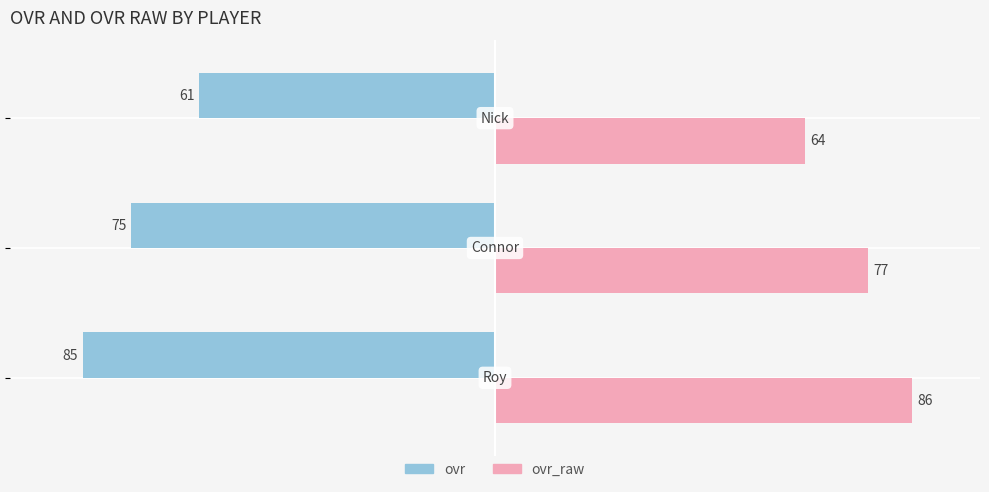

Rank the series by their maximum value, from lowest to highest.

ovr, ovr_raw